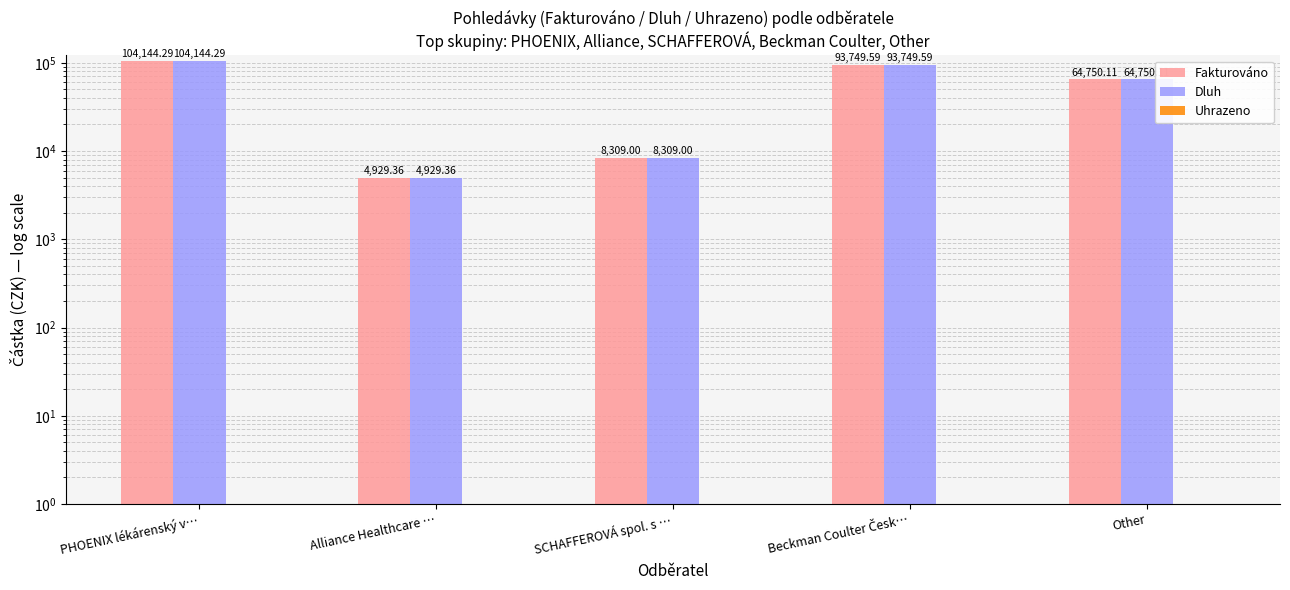

What is the label of the 3rd bar from the left?

SCHAFFEROVÁ spol. s …